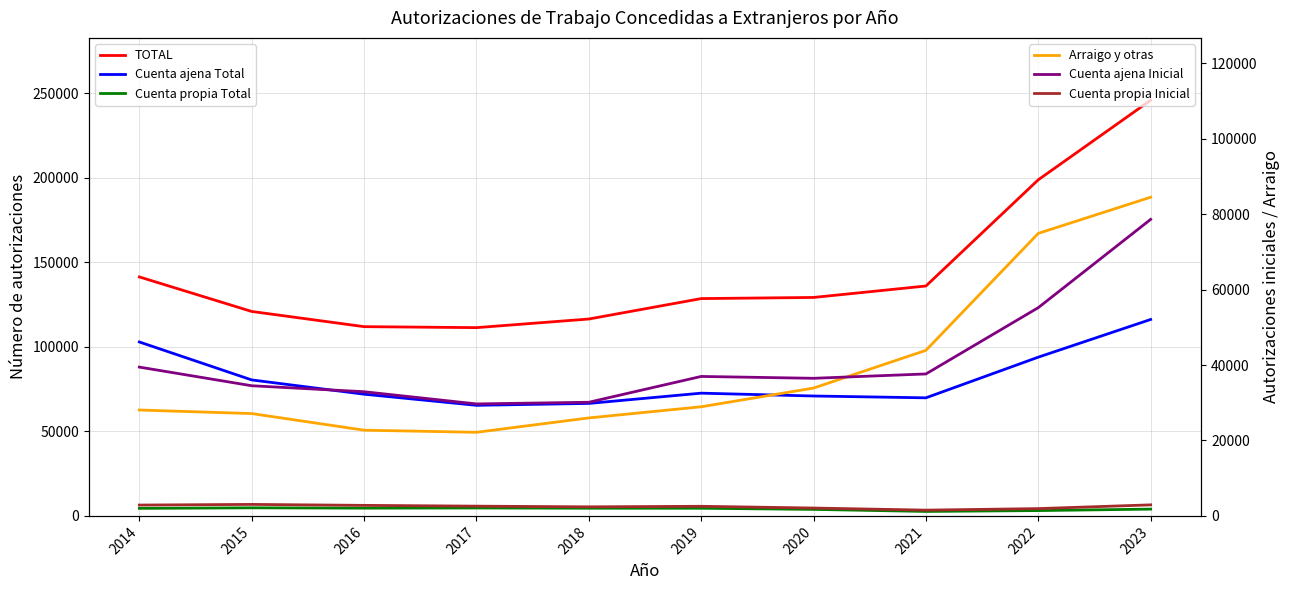

At which category does Cuenta propia Inicial reach its first local peak?

2015